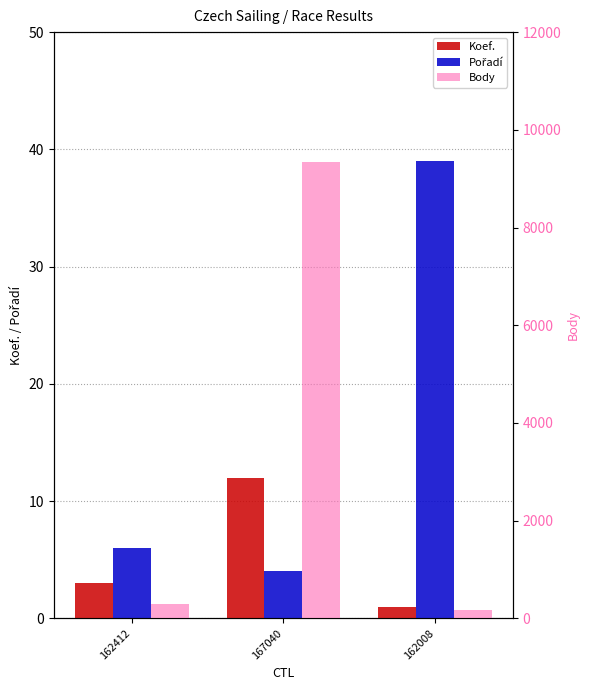

Is it true that Koef. equals 1 at 162008?

True